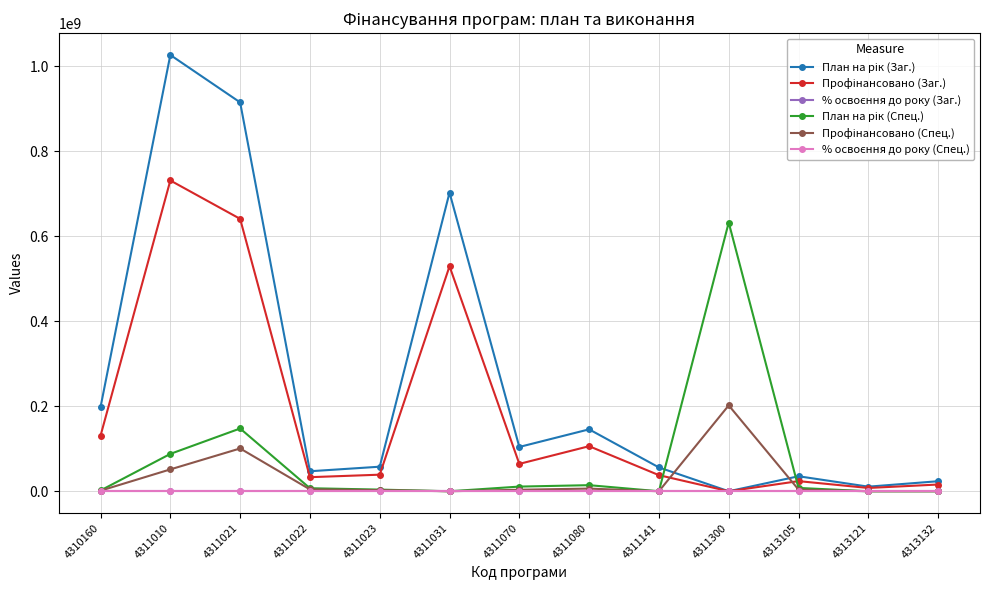

At how many categories does at least one series exceed 342539746?

4